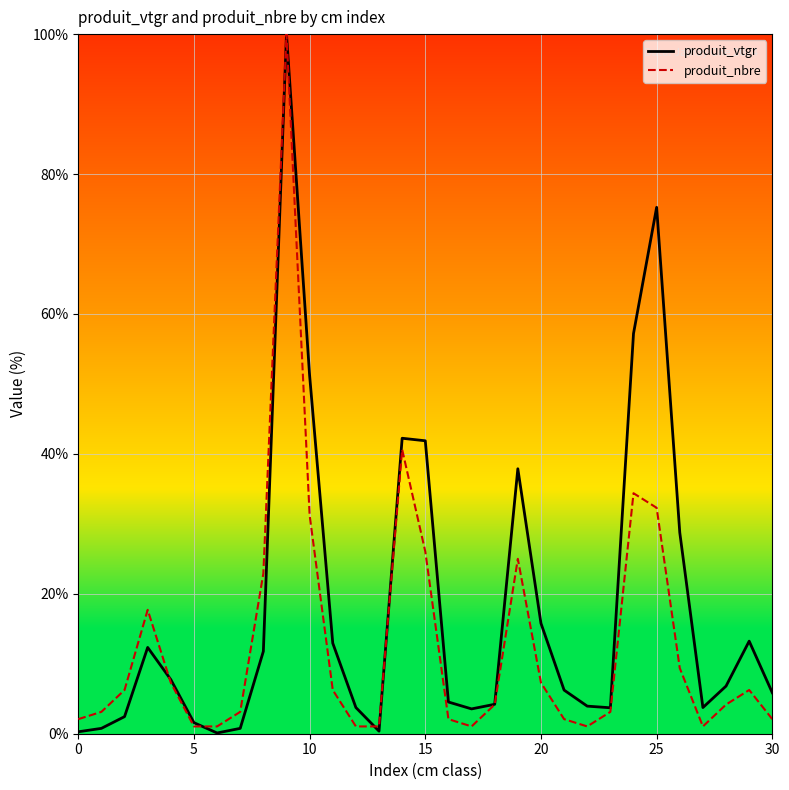

Which series has the widest spread of values?

produit_vtgr